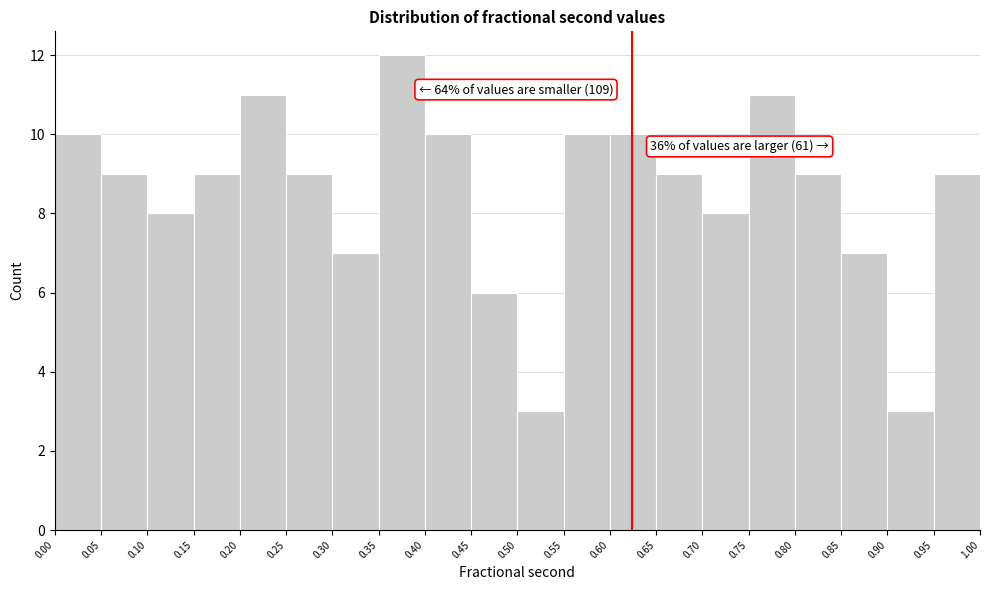

Over which range of the x-axis is the bar tallest?

0.35 to 0.40